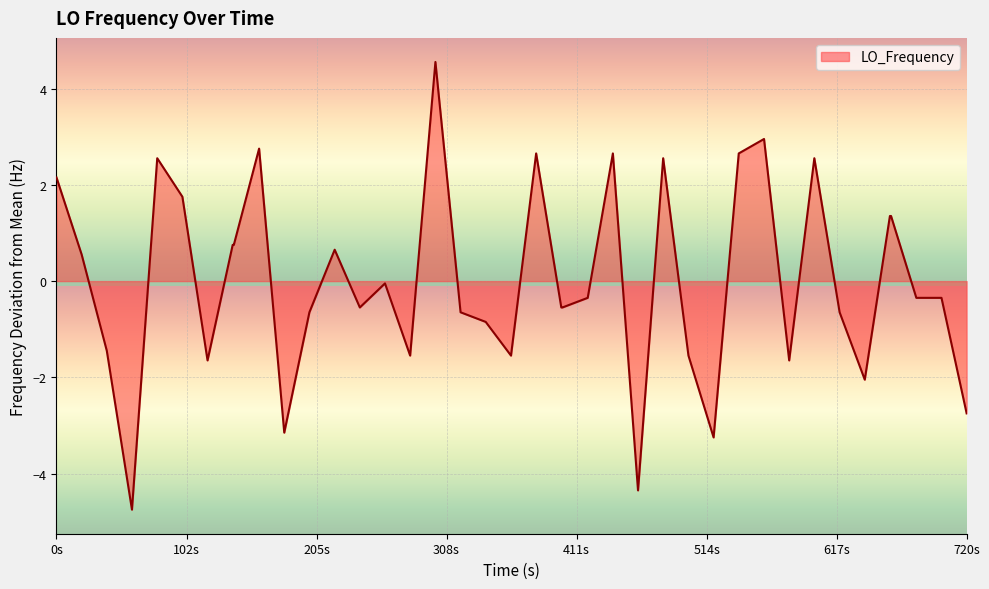

How many values exceed 0?

17